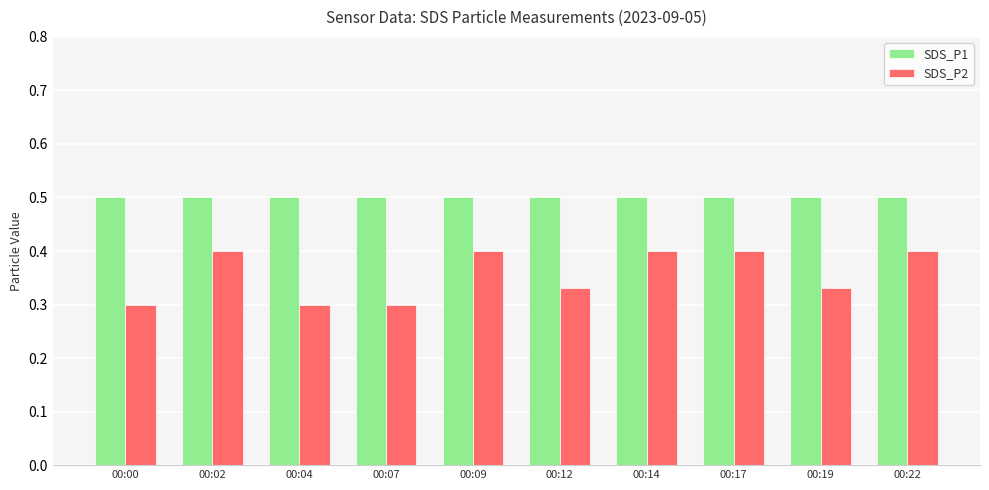

Rank the series at 00:04 from lowest to highest value.

SDS_P2, SDS_P1